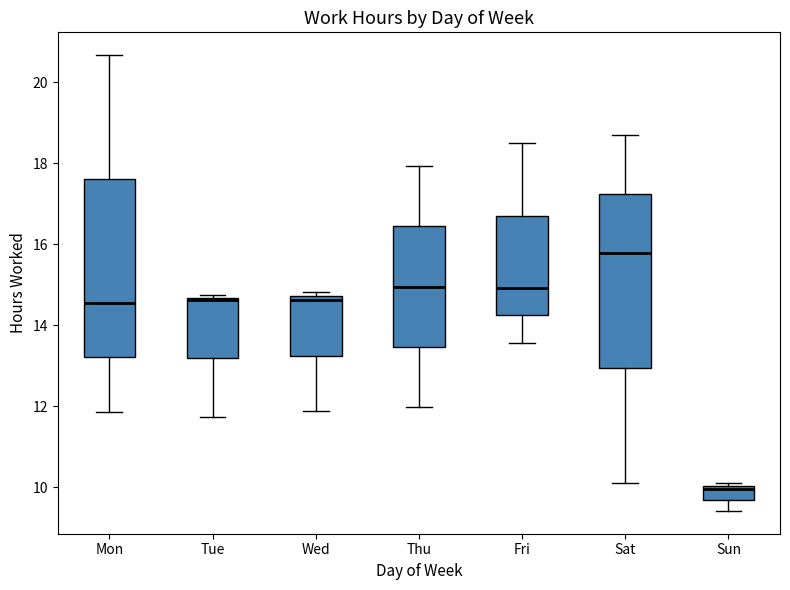

Reading left to right, read every box against the y-axis: the position of its median line, the range the box covers, and the ends of its whiskers. The values are not printed on the chart, so give them approximately, as read against the axis.

Mon: median 14.6, box 13.2 to 17.6, whiskers 11.8 to 20.6
Tue: median 14.6 (just below the box's upper edge), box 13.2 to 14.6, whiskers 11.8 to 14.8
Wed: median 14.6, box 13.2 to 14.8, whiskers 11.8 to 14.8 (just above the box's upper edge)
Thu: median 15.0, box 13.4 to 16.4, whiskers 12.0 to 18.0
Fri: median 15.0, box 14.2 to 16.8, whiskers 13.6 to 18.4
Sat: median 15.8, box 13.0 to 17.2, whiskers 10.2 to 18.6
Sun: median 10.0 (just below the box's upper edge), box 9.6 to 10.0, whiskers 9.4 to 10.2